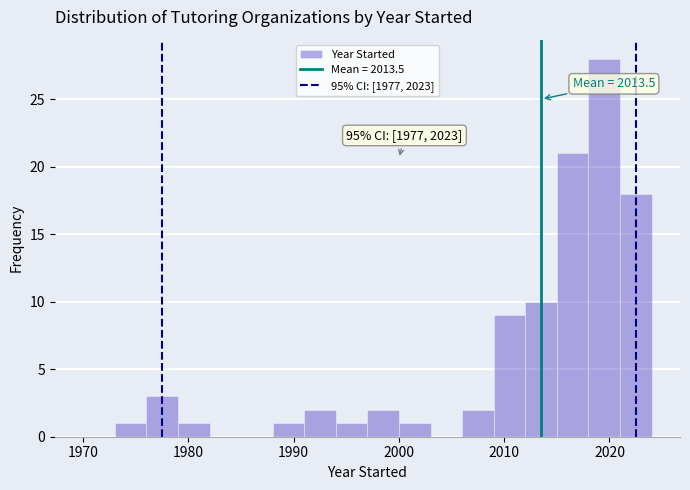

Around what value on the x-axis is the tallest bar? Give the approximate position of its centre, as read against the axis.

2020